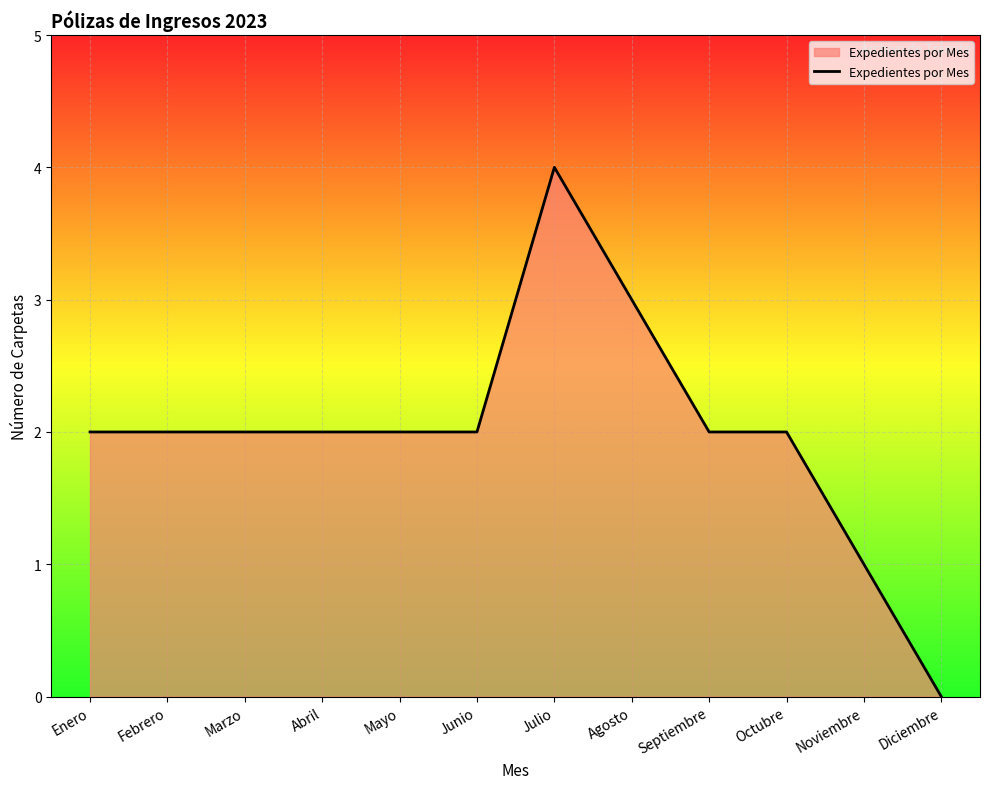

Reading right to left, list all the values displayed in this chart.

0	1	2	2	3	4	2	2	2	2	2	2